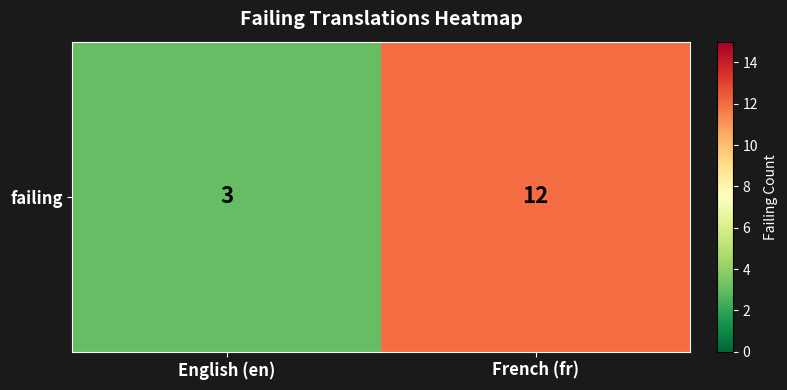

How many values are below 12?

1